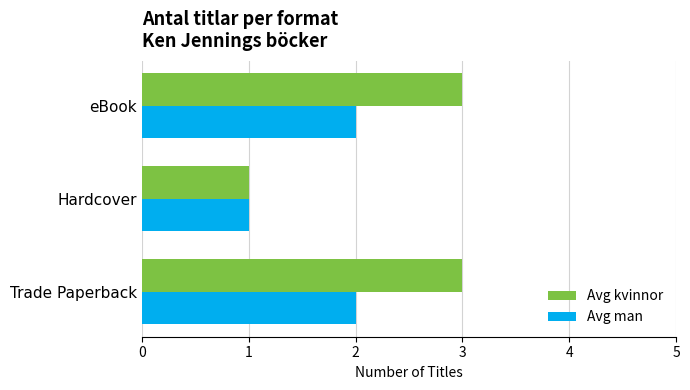

Which series has the largest total across all categories?

Avg kvinnor